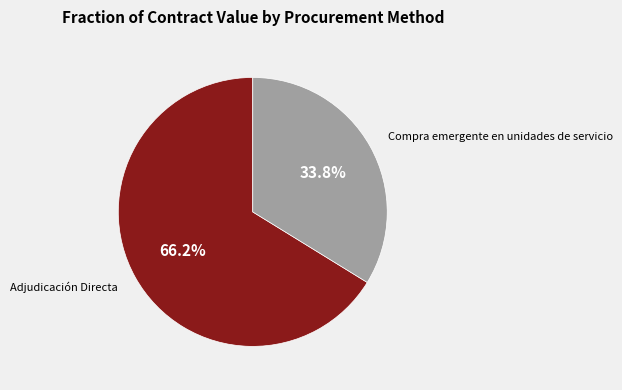

What portion of the pie excludes Compra emergente en unidades de servicio?

66.2%